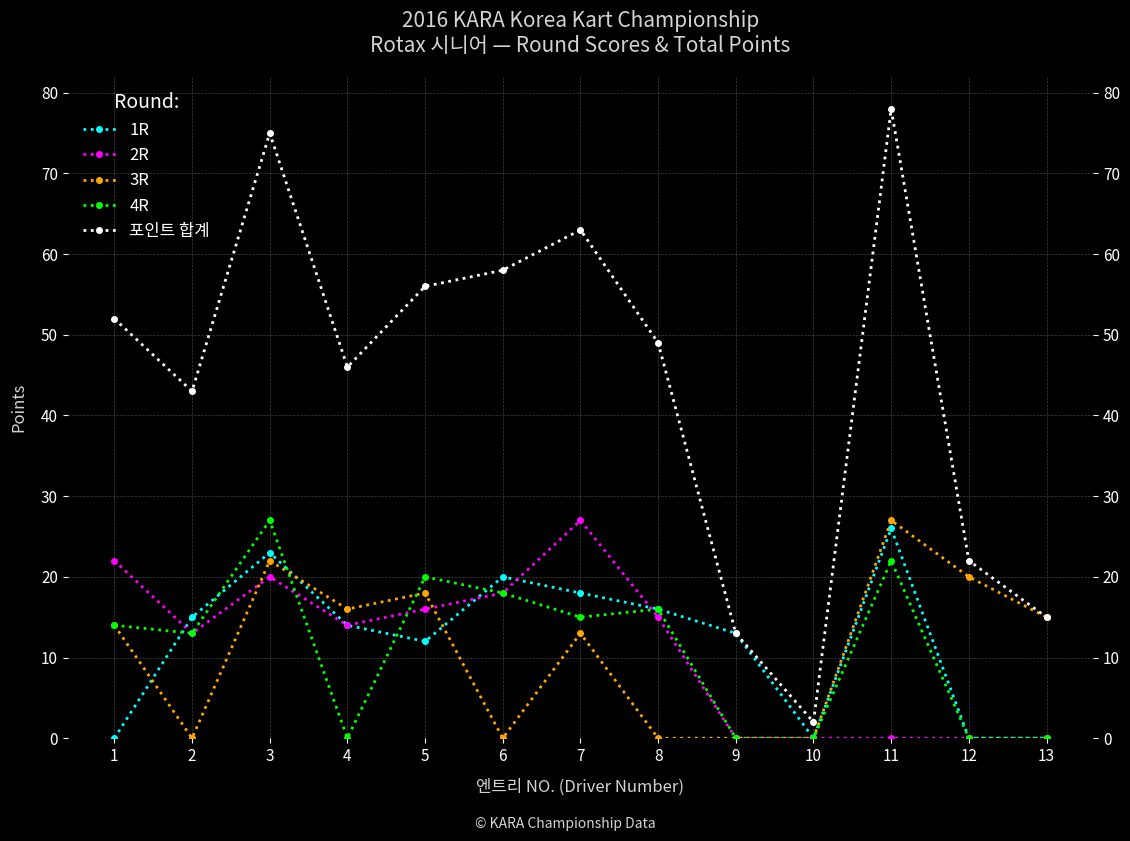

Is it true that 1R equals 17 at 5?

False